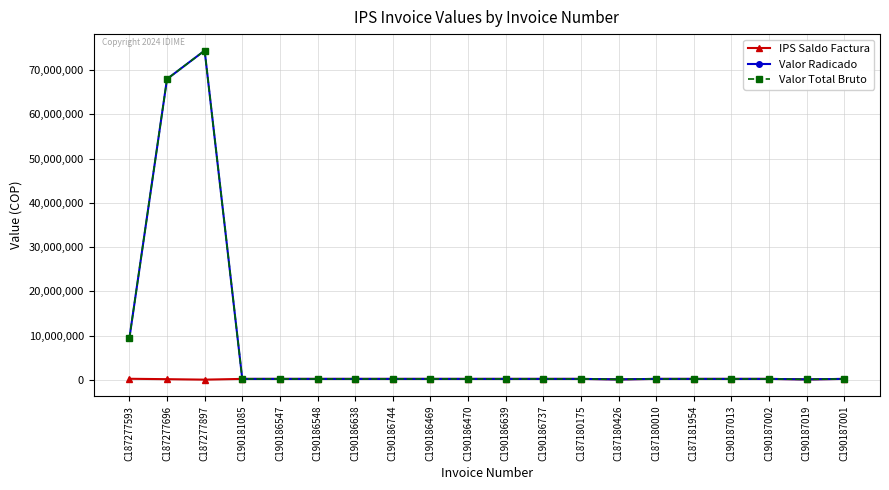

List the series in order of their peak value, highest first.

Valor Radicado, Valor Total Bruto, IPS Saldo Factura